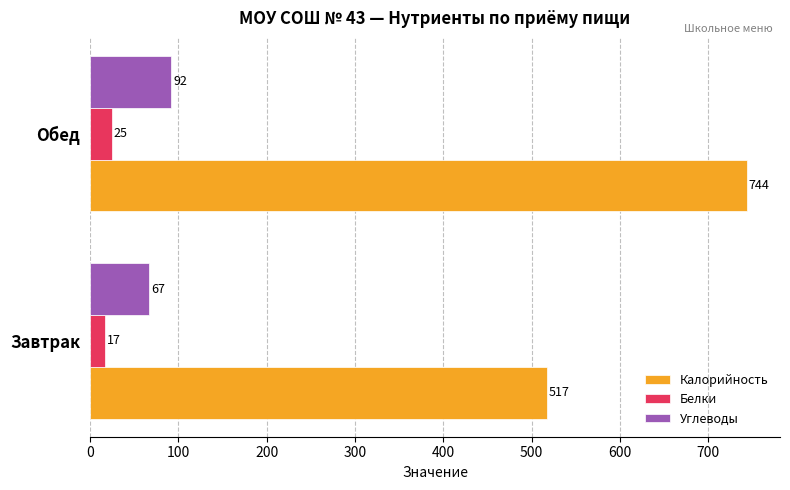

What is the maximum value shown in the chart?

744